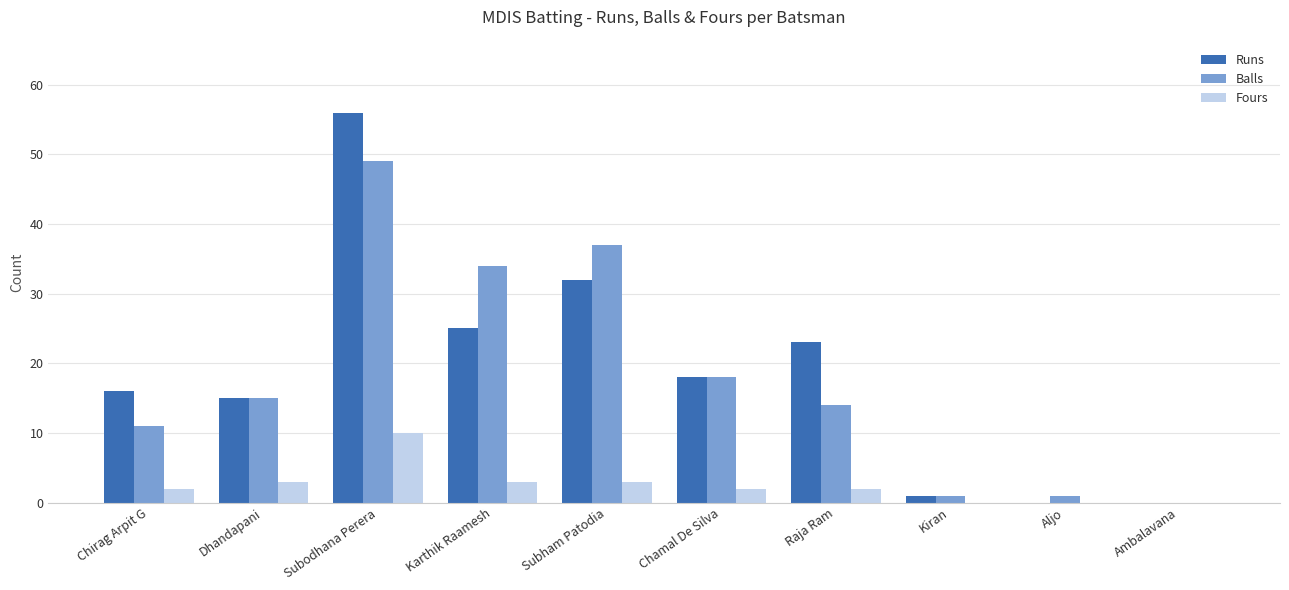

Read the Balls value at Subham Patodia.

37